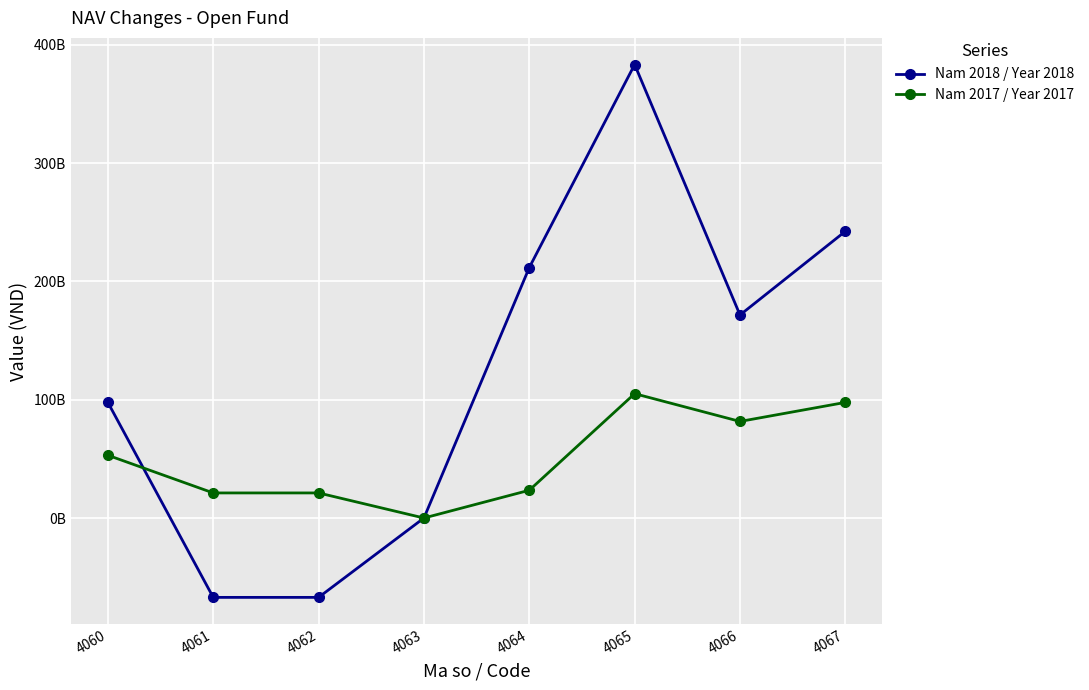

Where do Nam 2018 / Year 2018 and Nam 2017 / Year 2017 first cross each other?

4060 and 4061